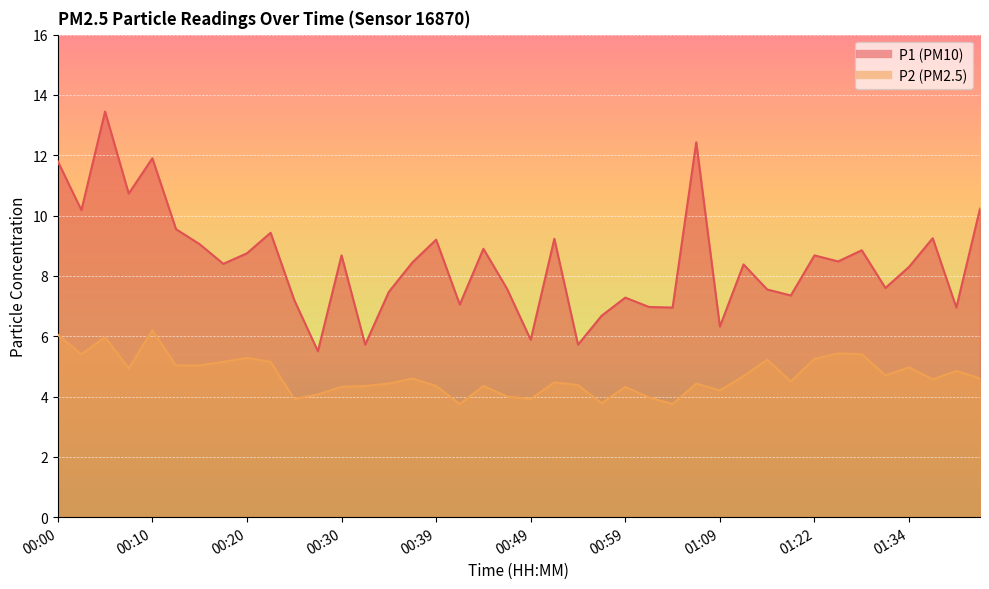

Which has a higher value, 00:17 or 01:09?

00:17